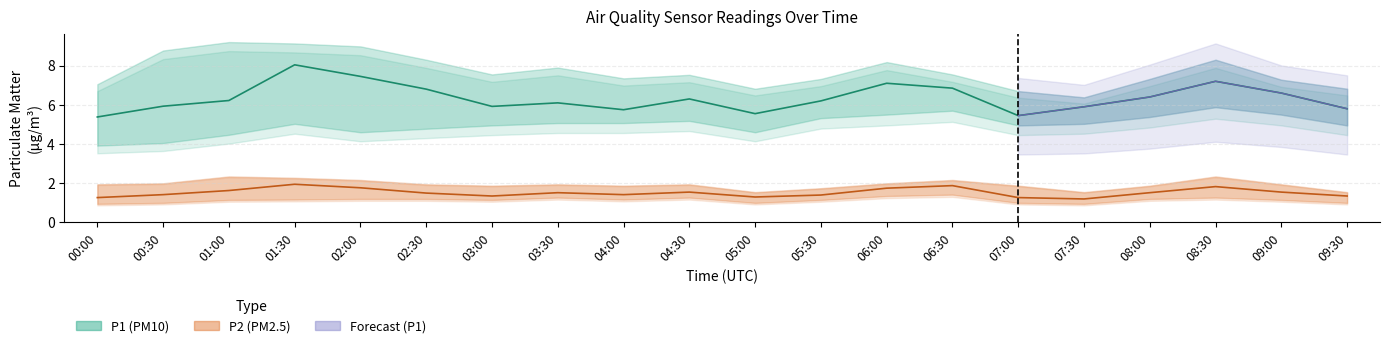

What is the sum of all P2_lower values?

23.0